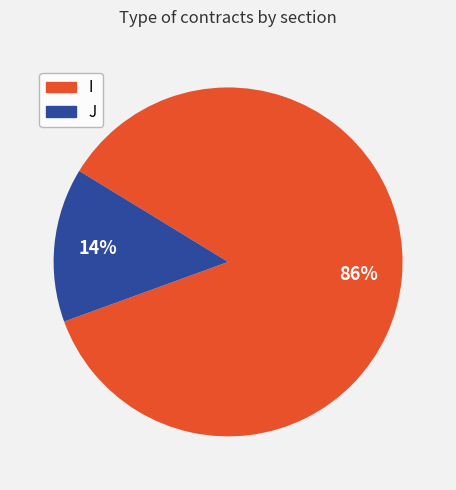

To the nearest percent, what is the average slice percentage?

50%